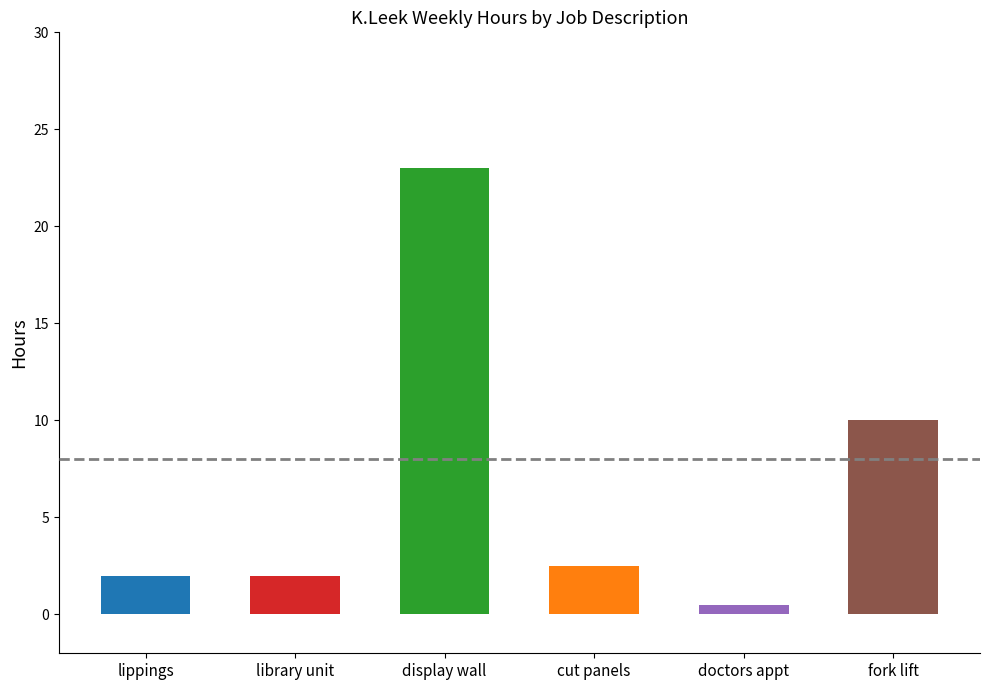

What is the label of the 5th bar from the right?

library unit